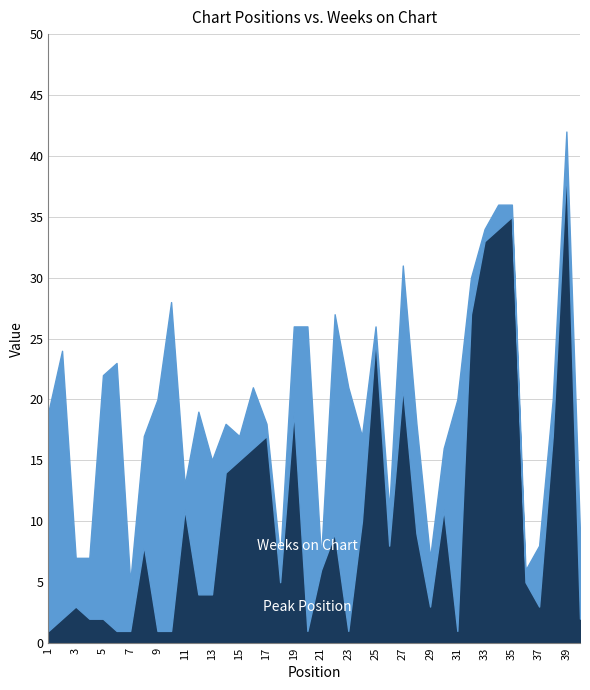

How many interior local valleys does the Peak Position series have?

7